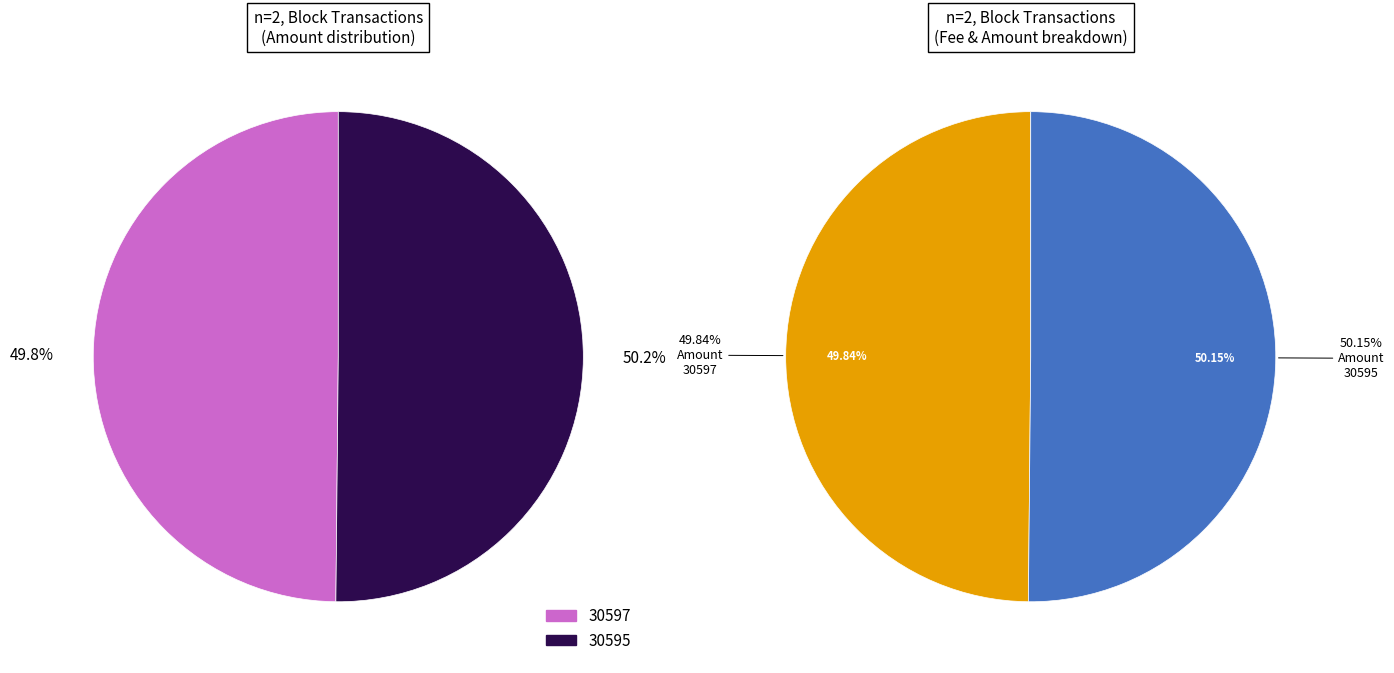

Which slice is the largest?

30595